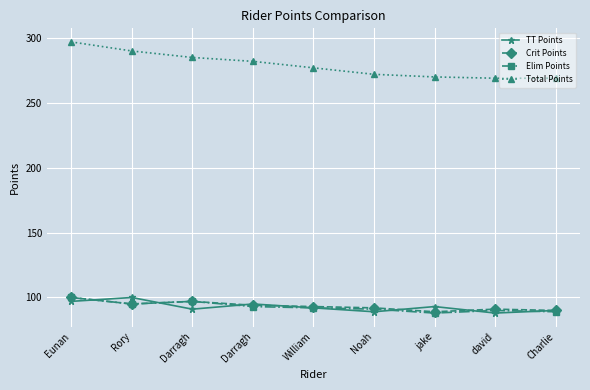

What is the difference between the TT Points values at Eunan and david?

9